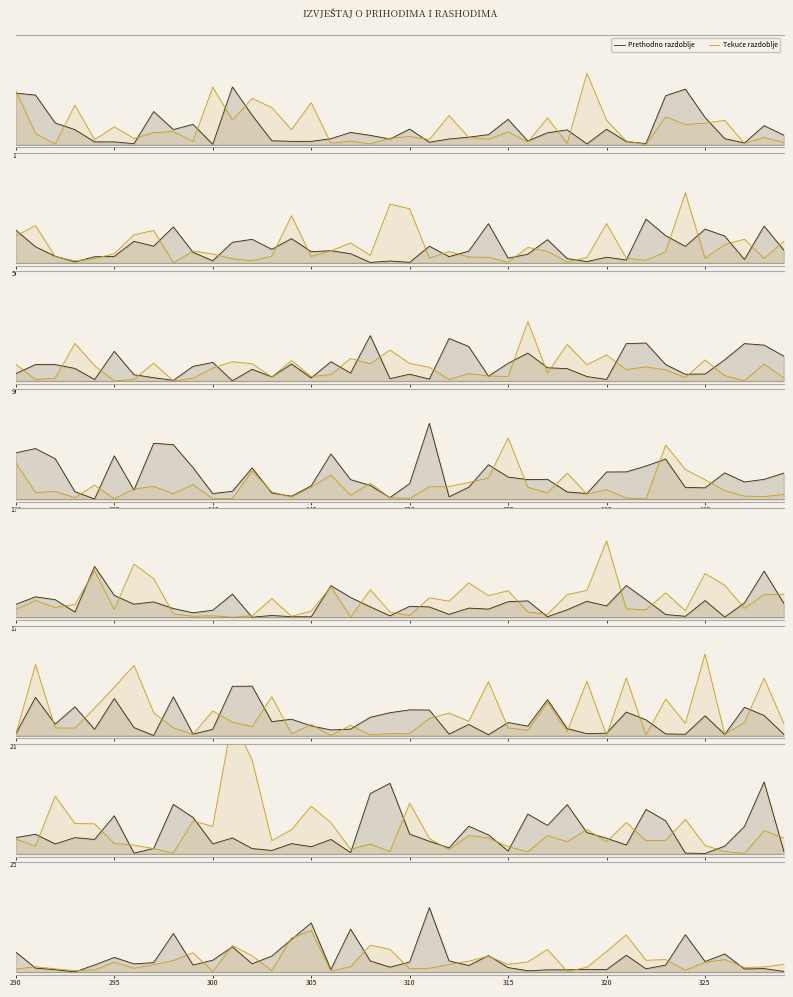

How many lines are shown in the chart?

2